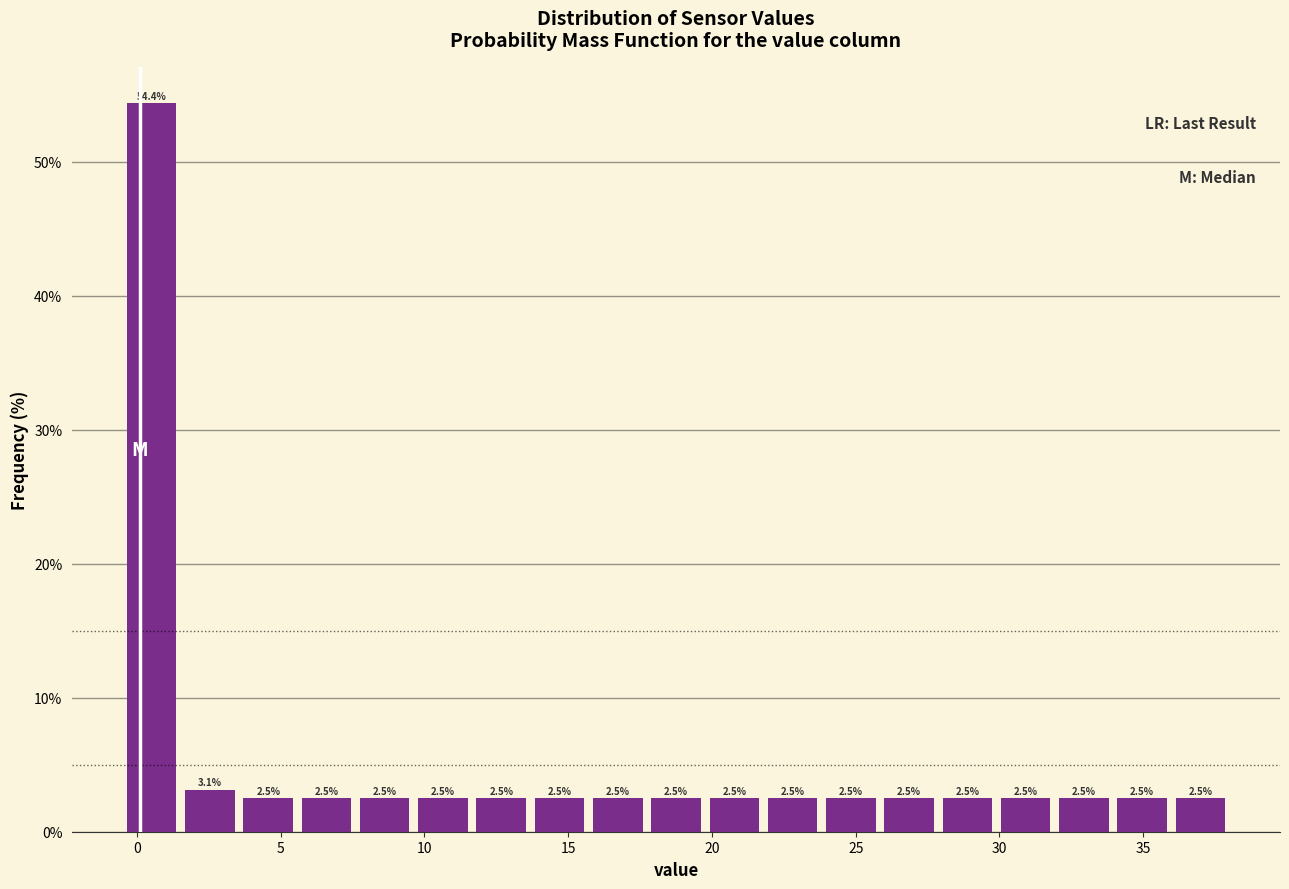

Which range on the x-axis has the tallest bar?

-0.5 to 1.5